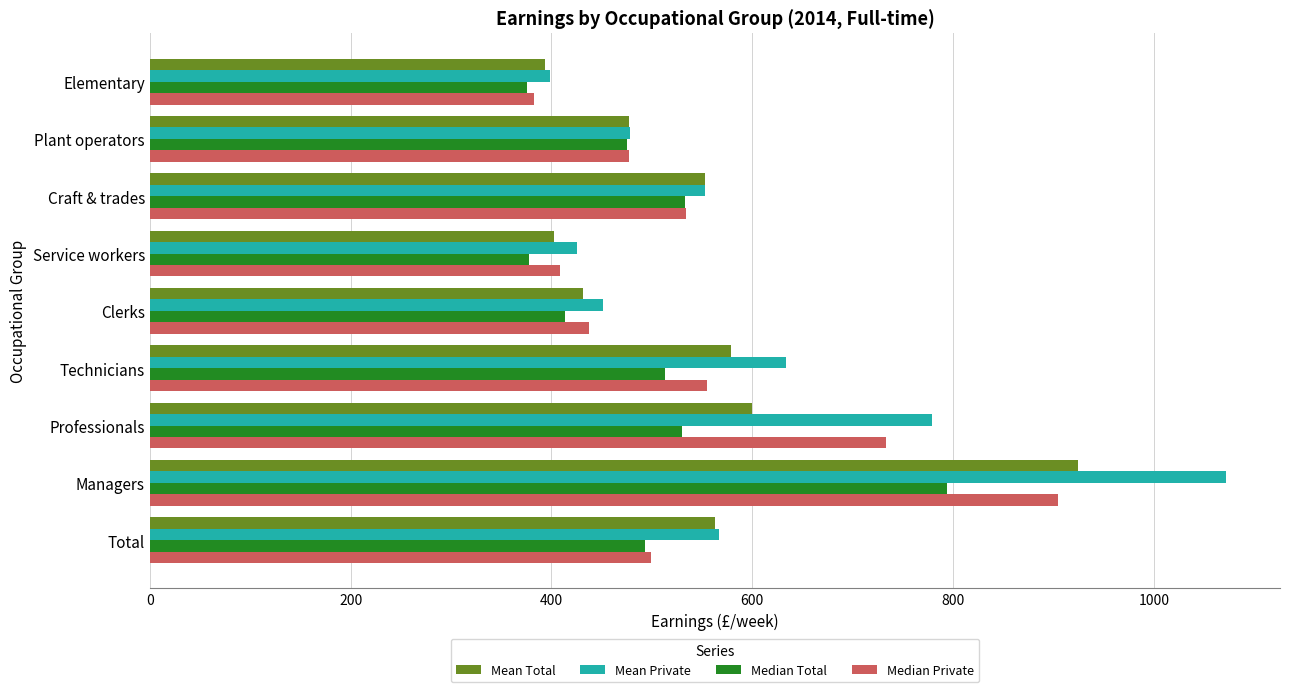

What is the sum of all Median Private values?

4932